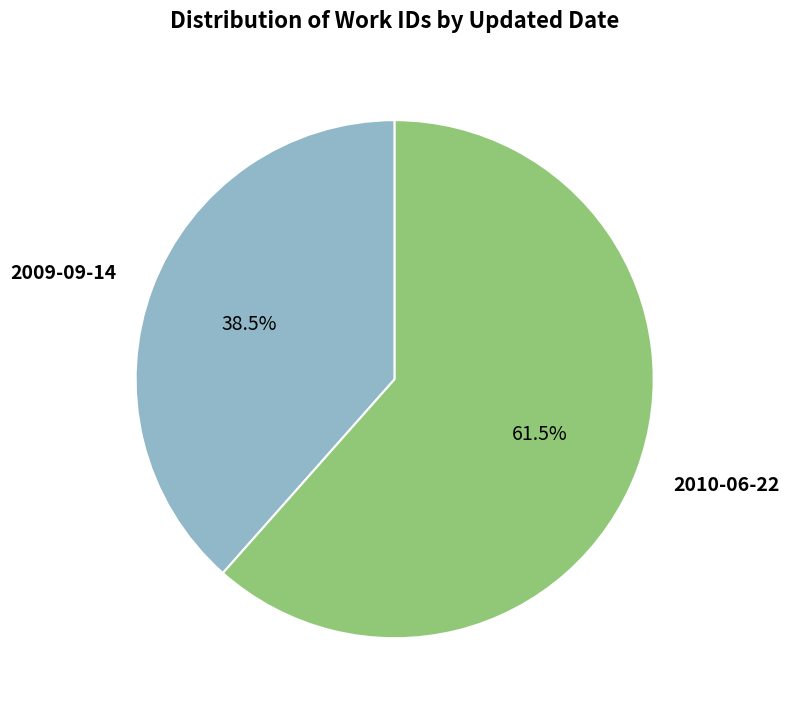

To the nearest percent, what is the difference between the 2010-06-22 and 2009-09-14 slice percentages?

23%